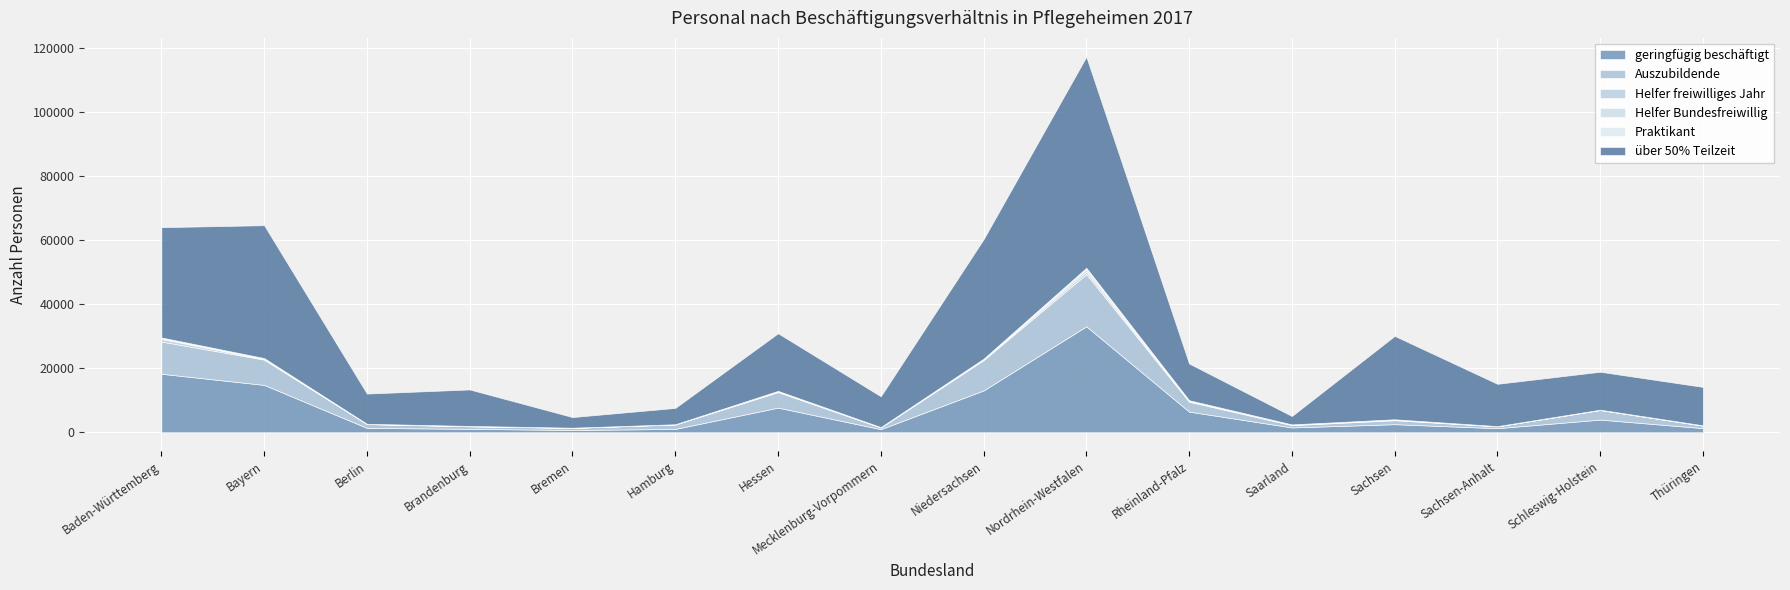

At which category is the sum across all series the highest?

Nordrhein-Westfalen